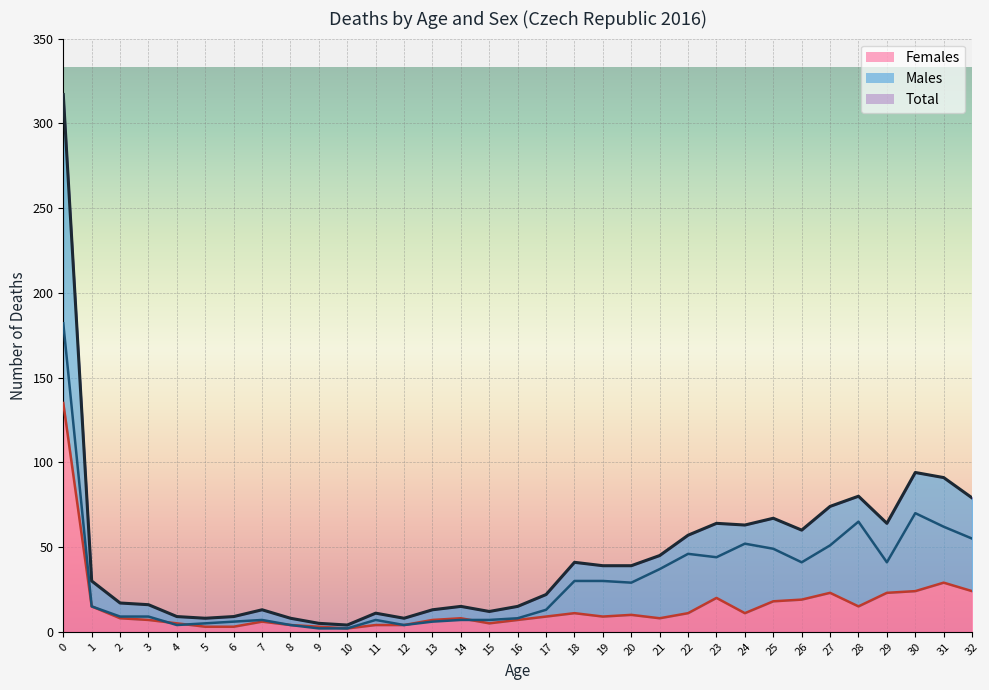

Reading left to right, extract all data points from this chart.

Females: 0=135	1=15	2=8	3=7	4=5	5=3	6=3	7=6	8=4	9=3	10=2	11=4	12=4	13=7	14=8	15=5	16=7	17=9	18=11	19=9	20=10	21=8	22=11	23=20	24=11	25=18	26=19	27=23	28=15	29=23	30=24	31=29	32=24
Males: 0=182	1=15	2=9	3=9	4=4	5=5	6=6	7=7	8=4	9=2	10=2	11=7	12=4	13=6	14=7	15=7	16=8	17=13	18=30	19=30	20=29	21=37	22=46	23=44	24=52	25=49	26=41	27=51	28=65	29=41	30=70	31=62	32=55
Total: 0=317	1=30	2=17	3=16	4=9	5=8	6=9	7=13	8=8	9=5	10=4	11=11	12=8	13=13	14=15	15=12	16=15	17=22	18=41	19=39	20=39	21=45	22=57	23=64	24=63	25=67	26=60	27=74	28=80	29=64	30=94	31=91	32=79